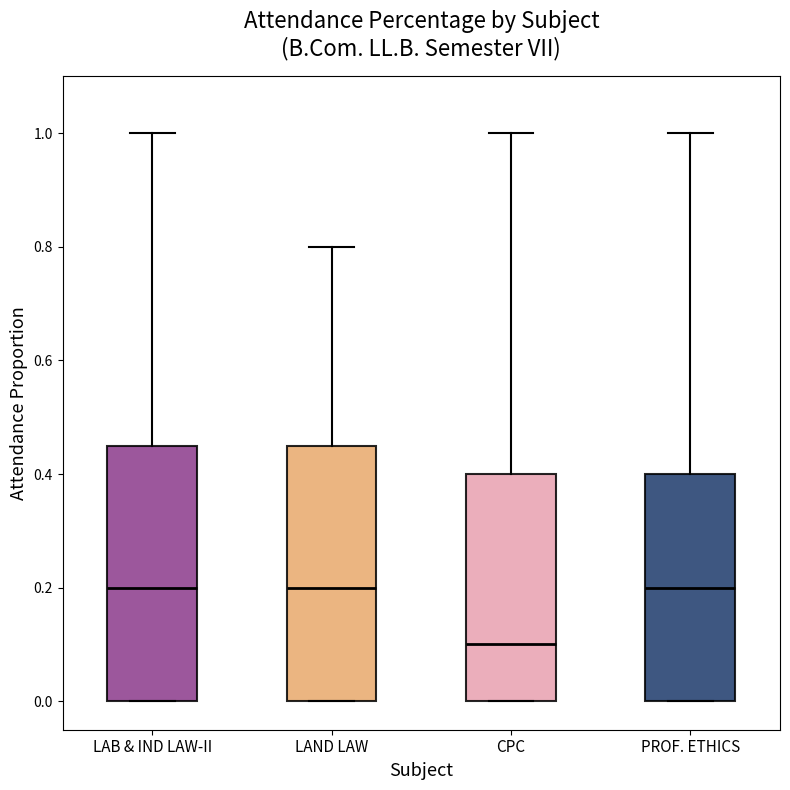

Reading left to right, transcribe this box plot: for each box, give where its median line is, the range the box spans, and where its two whiskers end, as read against the y-axis. The values are not printed on the chart, so give them approximately, as read against the axis.

LAB & IND LAW-II: median 0.20, box 0.00 to 0.46, whiskers 0.00 to 1.00
LAND LAW: median 0.20, box 0.00 to 0.46, whiskers 0.00 to 0.80
CPC: median 0.10, box 0.00 to 0.40, whiskers 0.00 to 1.00
PROF. ETHICS: median 0.20, box 0.00 to 0.40, whiskers 0.00 to 1.00